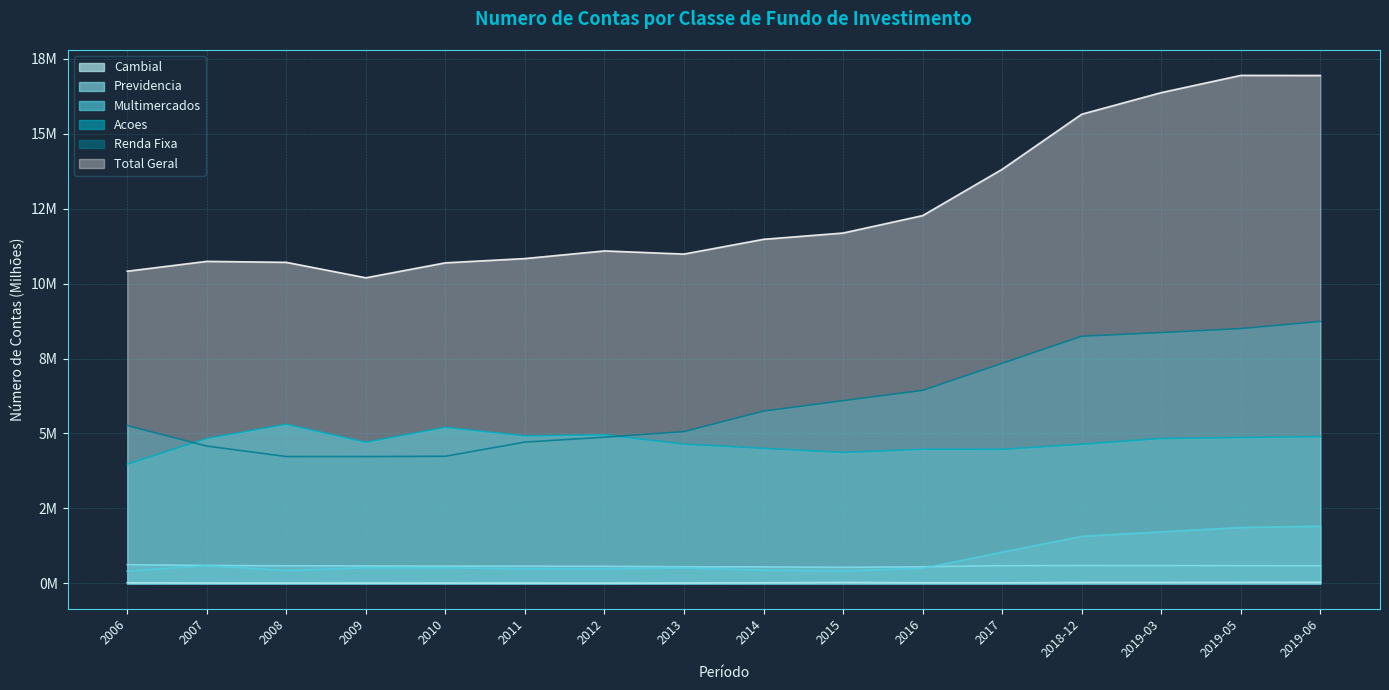

At which category is the sum across all series the highest?

2019-06